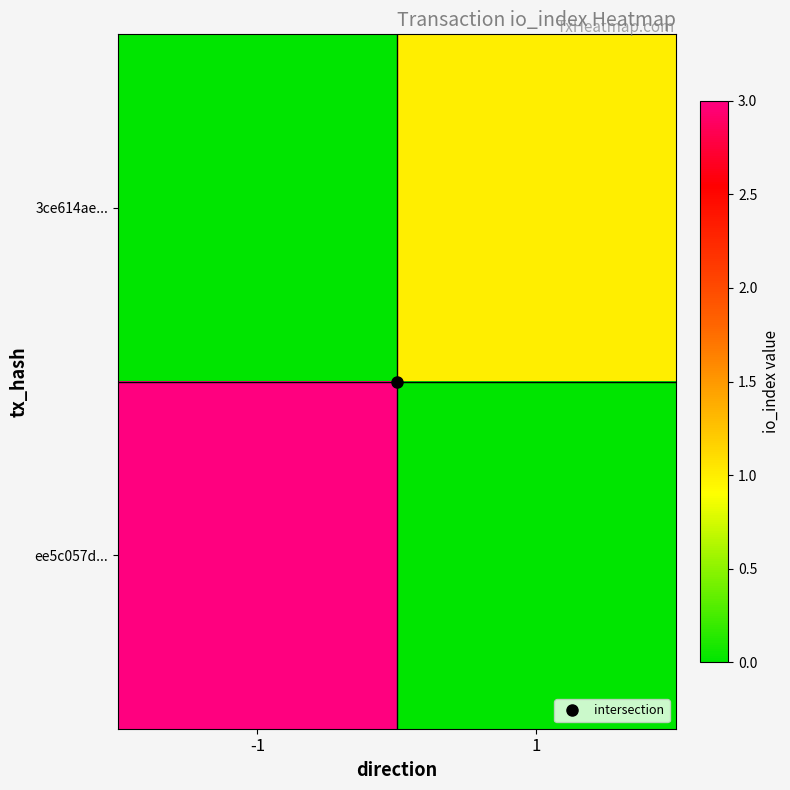

Between 1 and -1, which is larger?

1